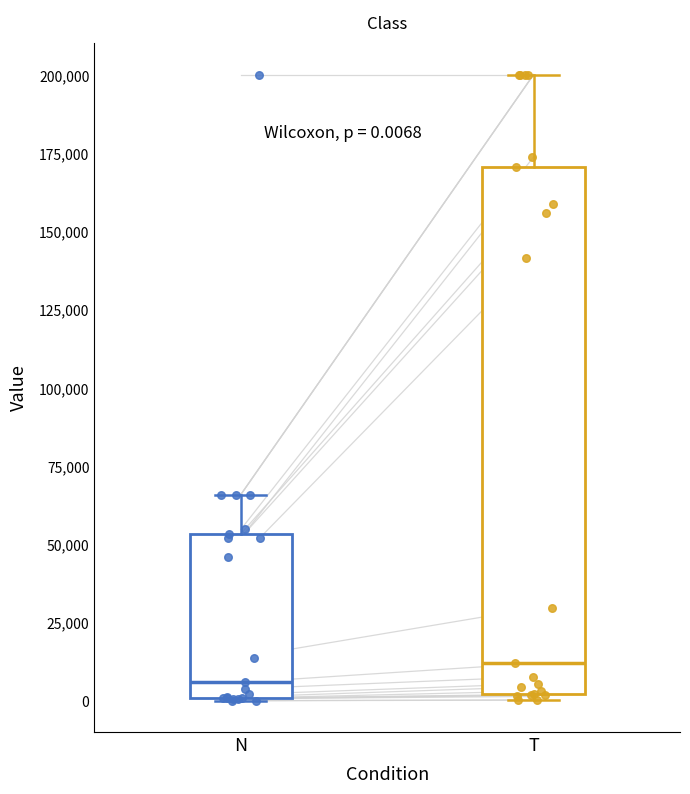

Which box's median line is the highest?

T